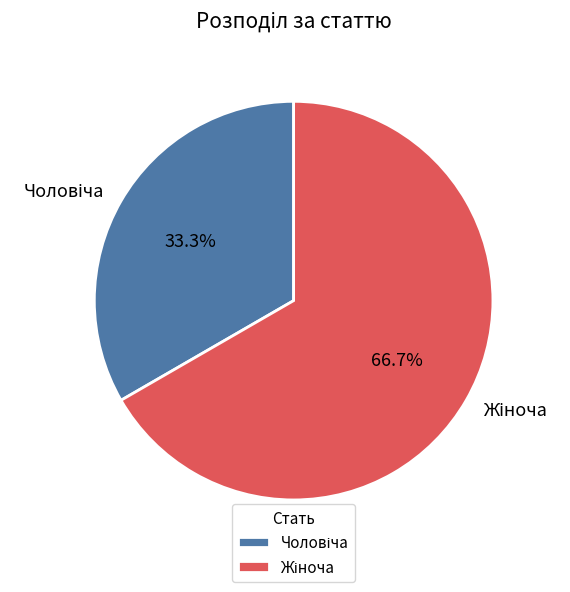

Is there any slice that represents more than half of the pie?

Yes